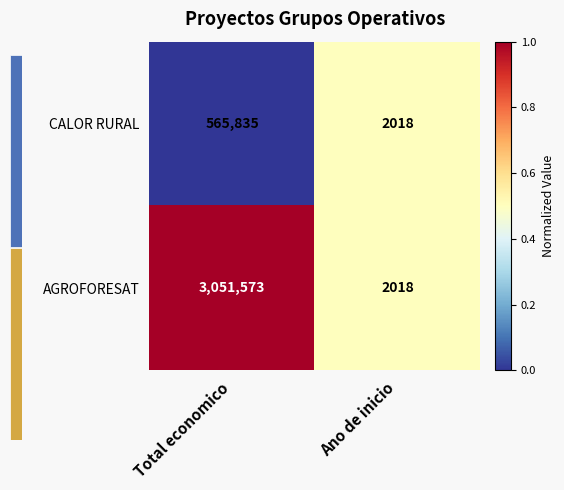

How many categories are shown in the chart?

2